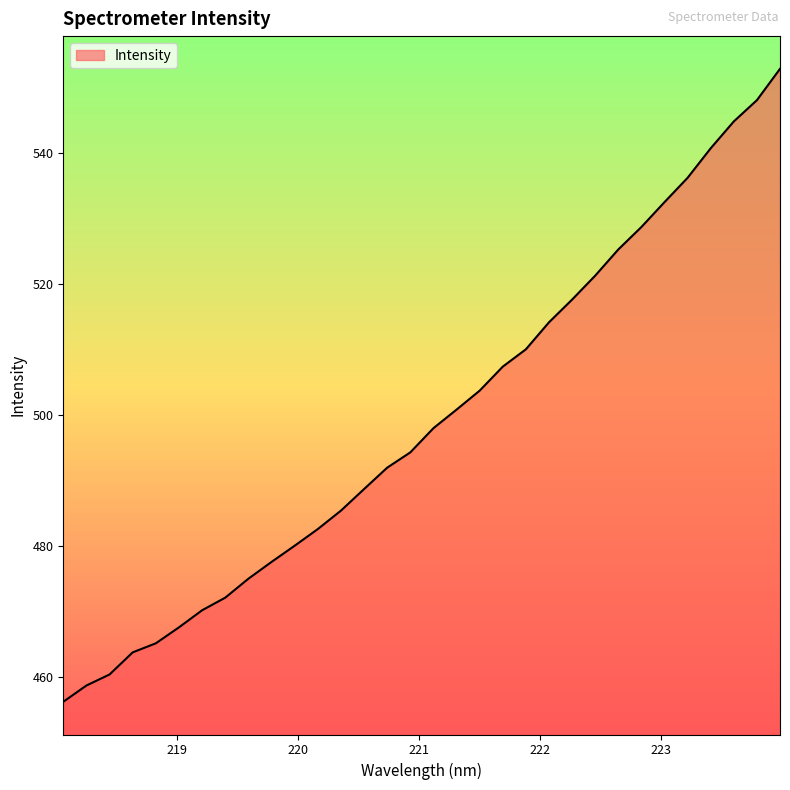

Reading right to left, extract all data points from this chart.

552.9	548.1	544.9	540.8	536.3	532.6	528.8	525.3	521.3	517.7	514.2	510.1	507.4	503.7	500.8	498.0	494.3	492.0	488.7	485.4	482.6	480.0	477.6	475.0	472.1	470.2	467.6	465.1	463.8	460.4	458.7	456.2